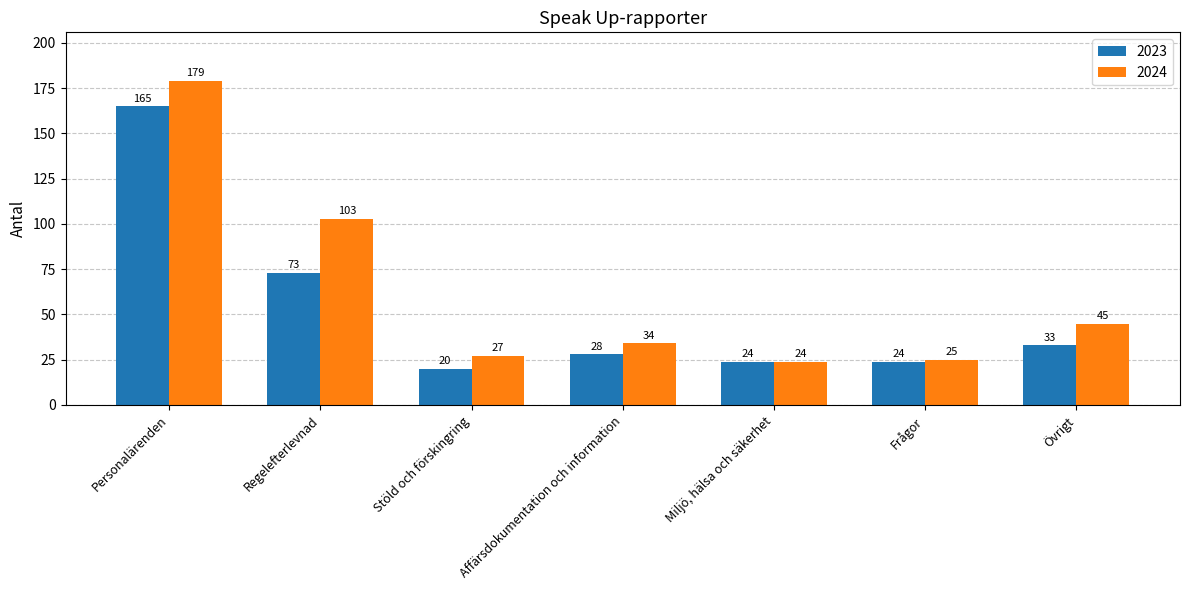

The value of 2024 at Stöld och förskingring is 27. True or false?

True